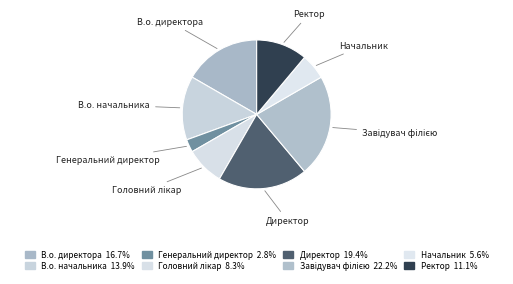

What is the ratio of the value at Генеральний директор to the value at В.о. директора?

0.2